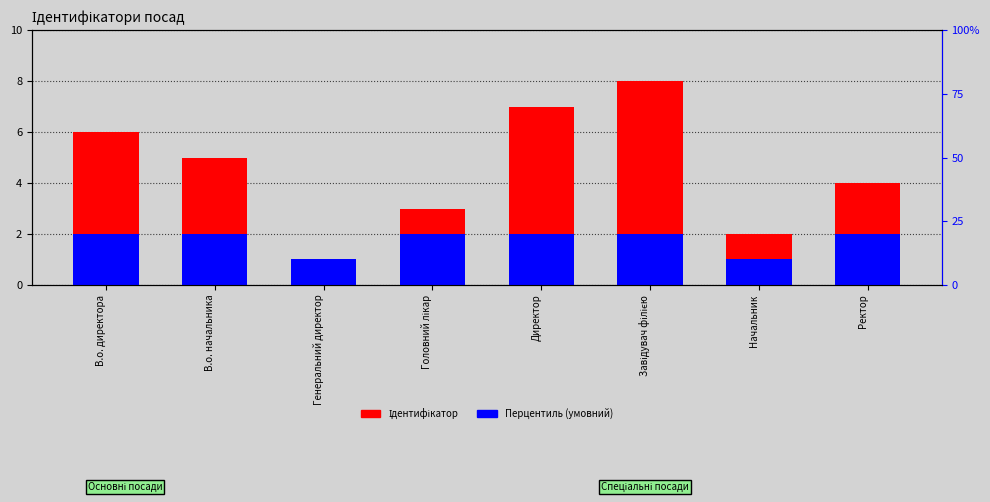

Rank the series by their maximum value, from highest to lowest.

Ідентифікатор, Перцентиль (умовний)